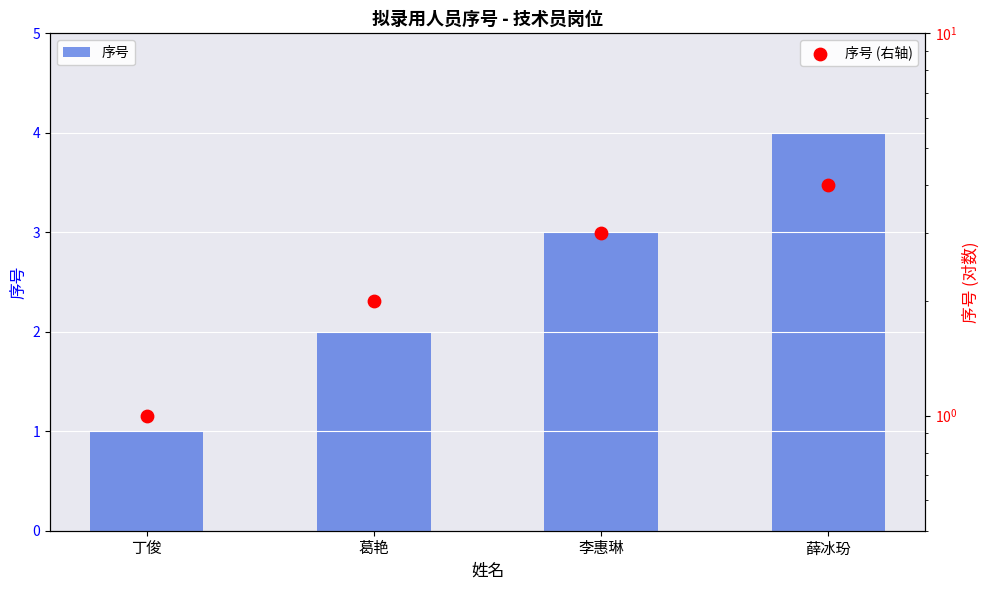

Which series contains the lowest Y value?

序号